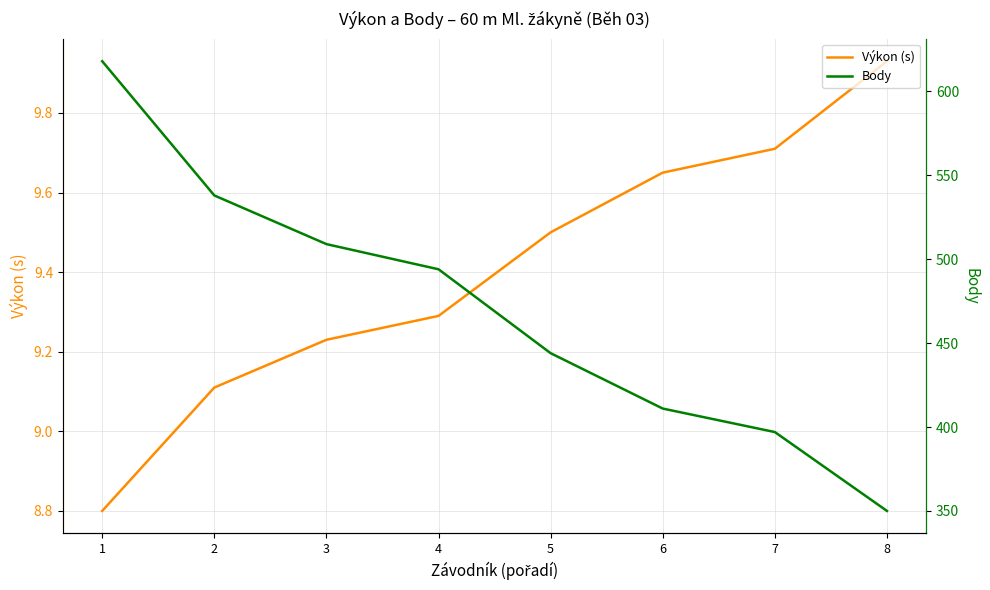

At which label is Body closest to 484?

4